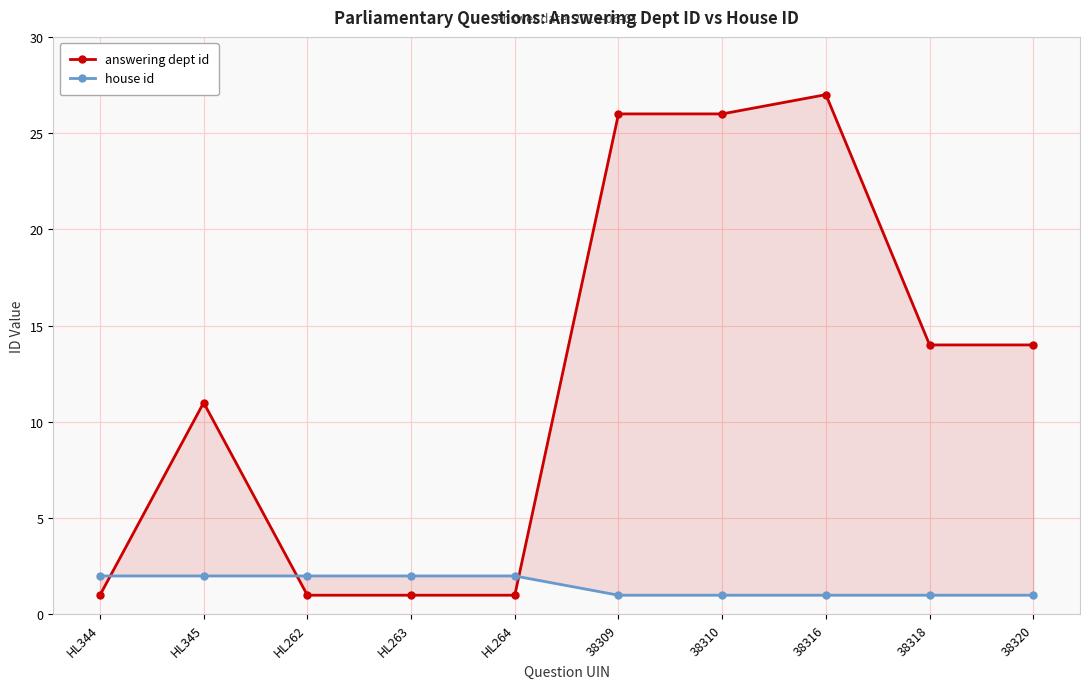

What is the minimum value shown in the chart?

1